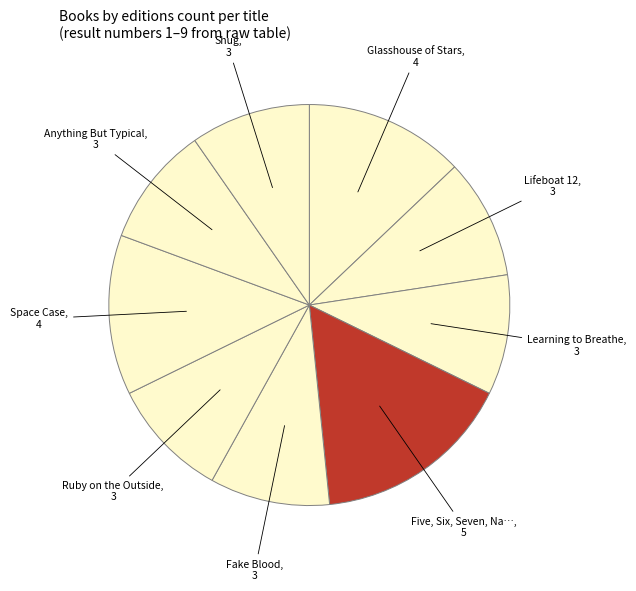

Count the number of slices in the pie.

9